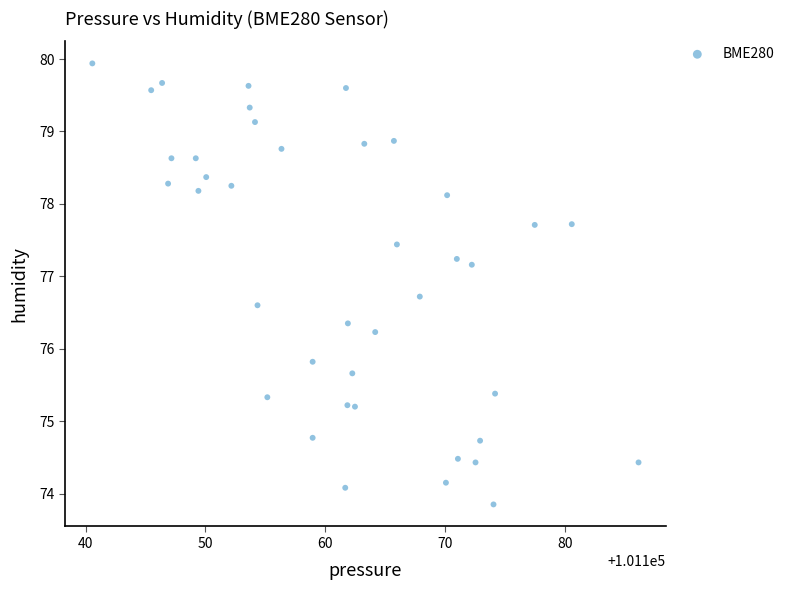

What is the range of Y values (max minus min)?

6.1